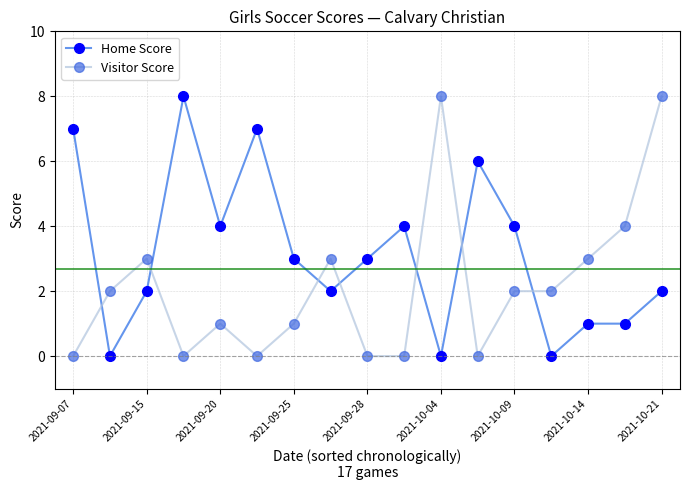

List the series in order of their overall mean, highest first.

Home Score, Visitor Score